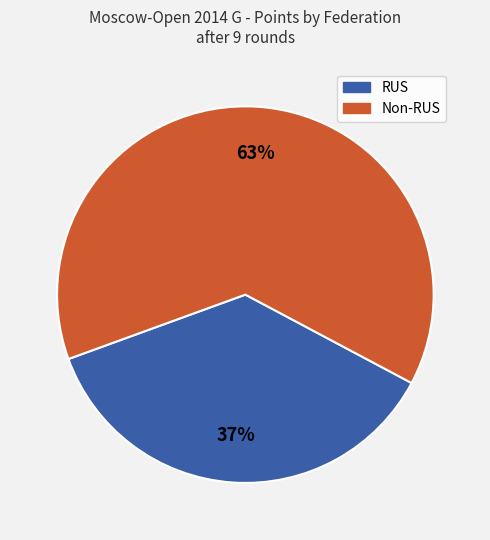

Is there a majority slice in this chart?

Yes